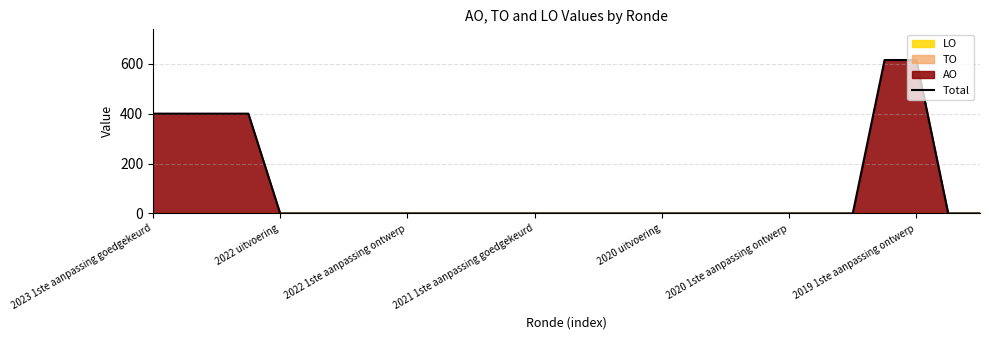

What is the label of the 5th point from the right?

22